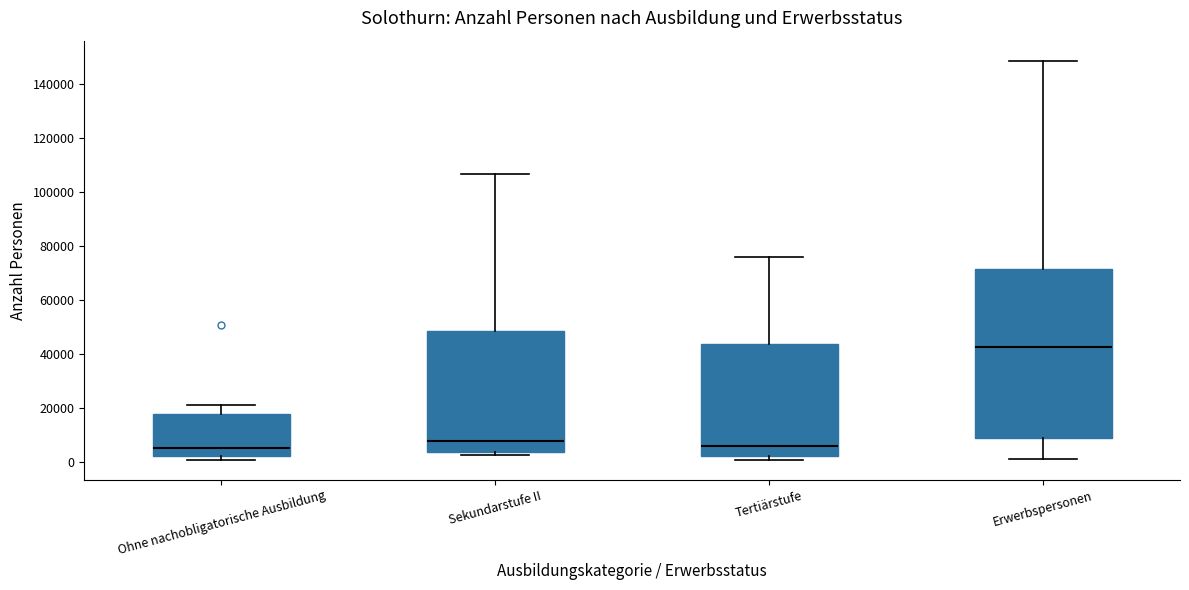

Which box's median line is the highest?

Erwerbspersonen